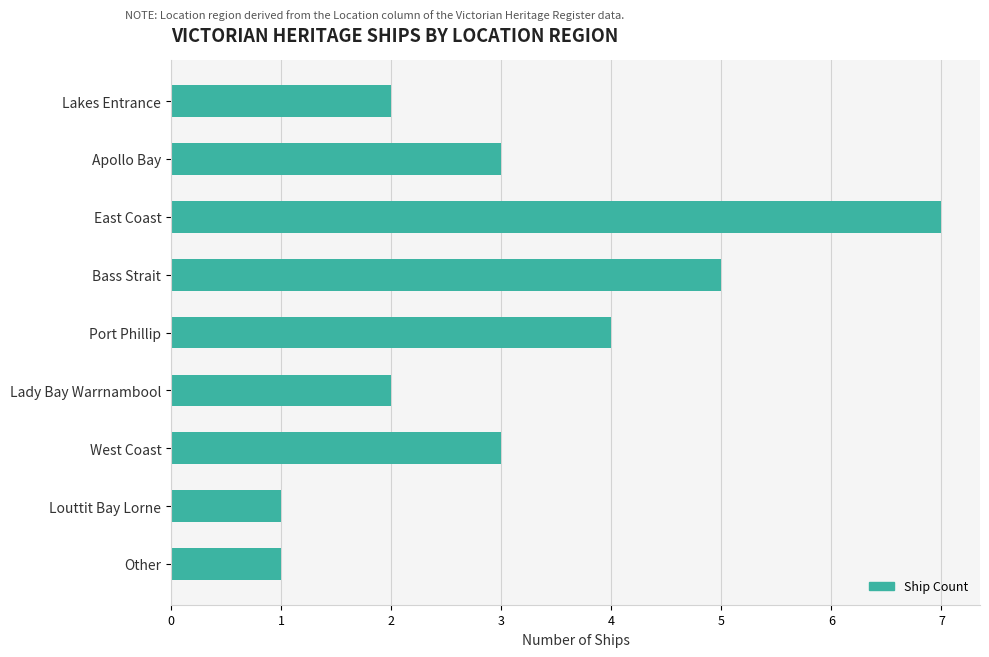

Where is the data nearest to the value 4?

Port Phillip